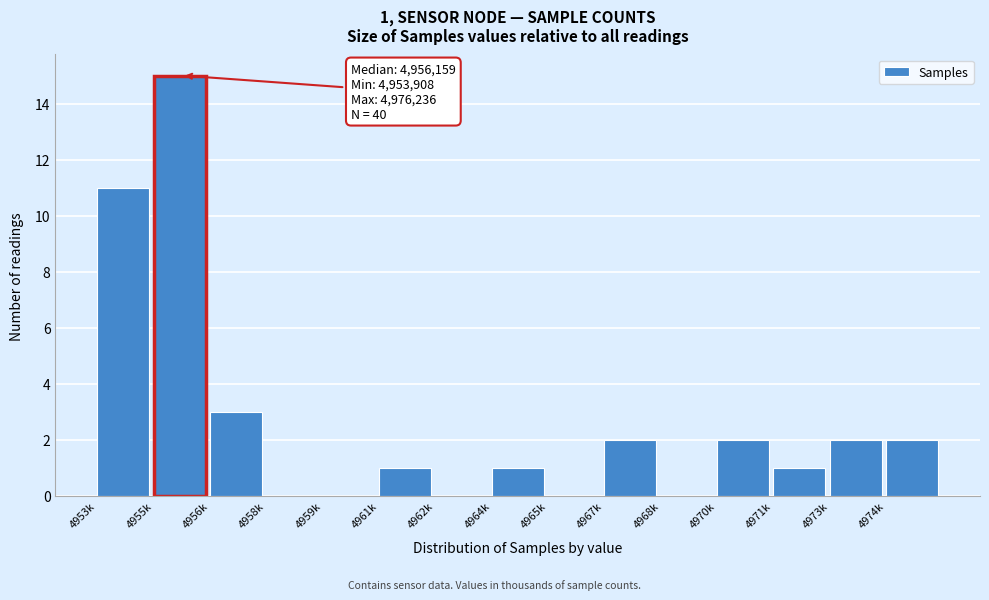

Reading right to left, transcribe all the data shown in this chart.

4974k=2	4973k=2	4971k=1	4970k=2	4968k=0	4967k=2	4965k=0	4964k=1	4962k=0	4961k=1	4959k=0	4958k=0	4956k=3	4955k=15	4953k=11